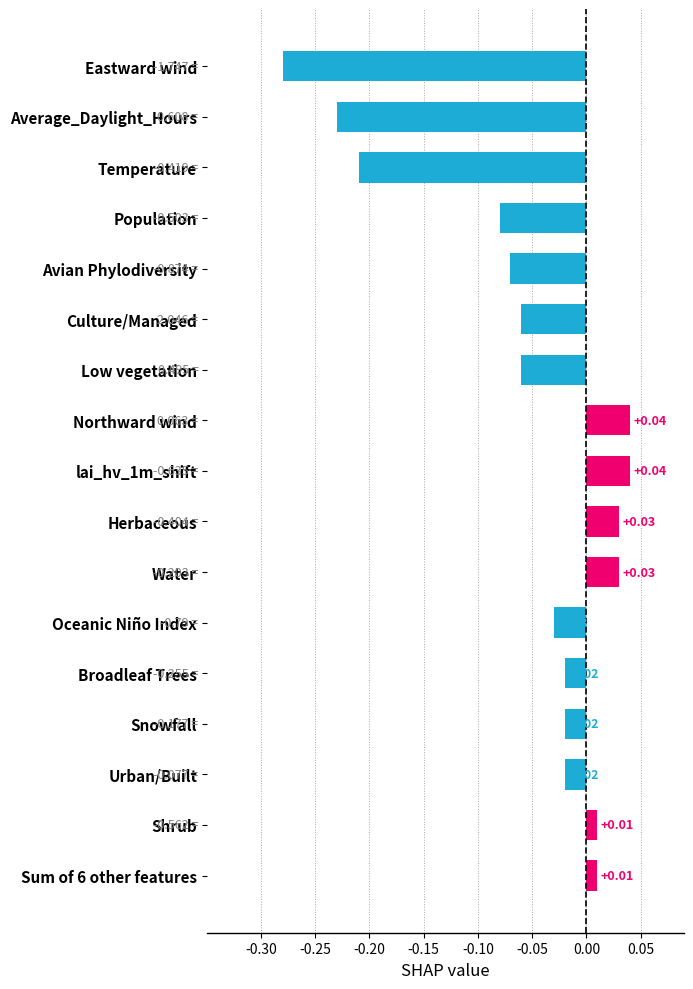

How many data points are less than 0?

11